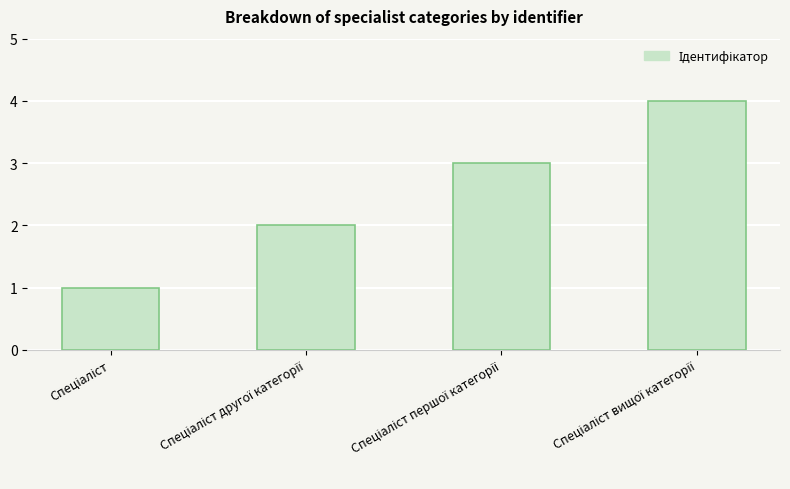

What is the difference between the maximum and minimum values?

3